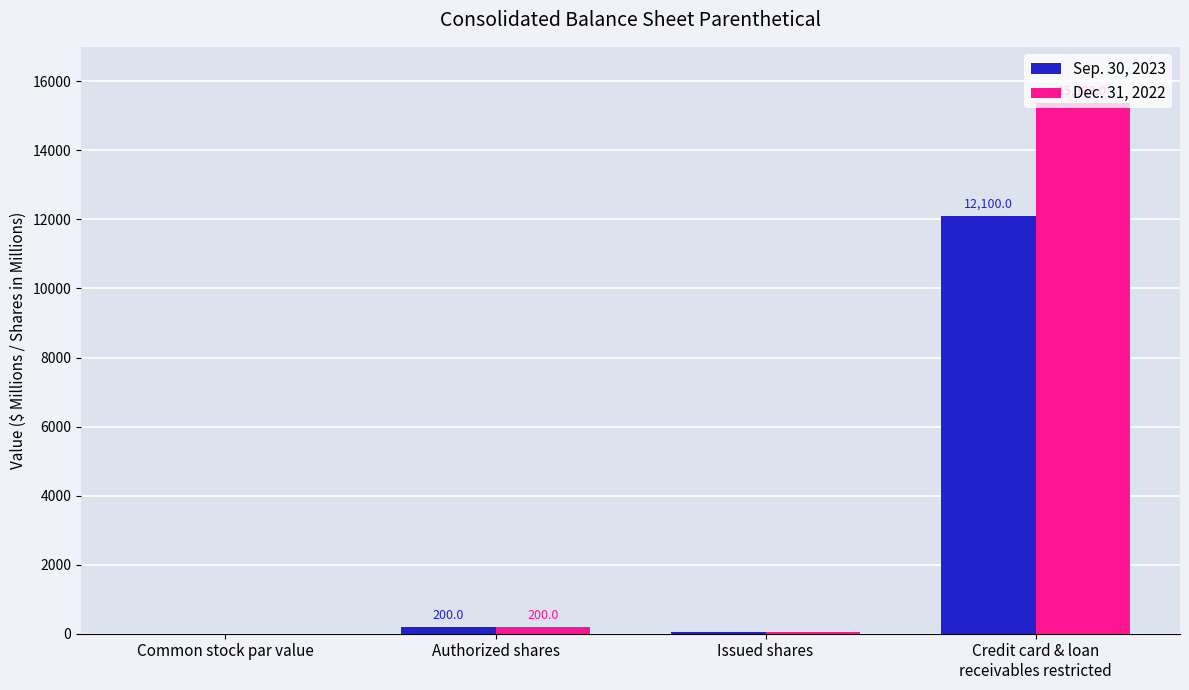

Which series has the largest total across all categories?

Dec. 31, 2022